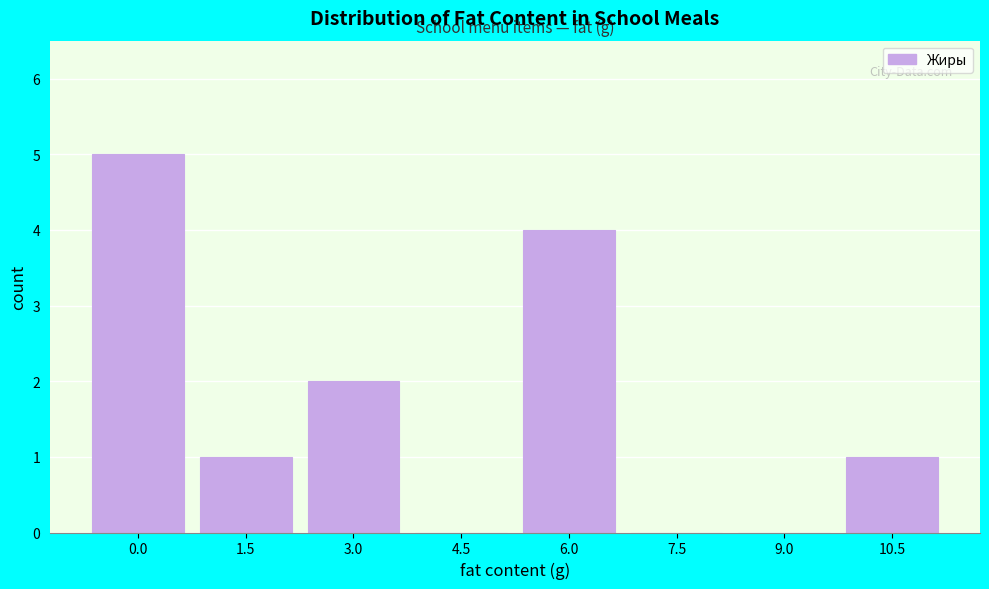

Reading right to left, transcribe all the data shown in this chart.

10.5=1	9.0=0	7.5=0	6.0=4	4.5=0	3.0=2	1.5=1	0.0=5